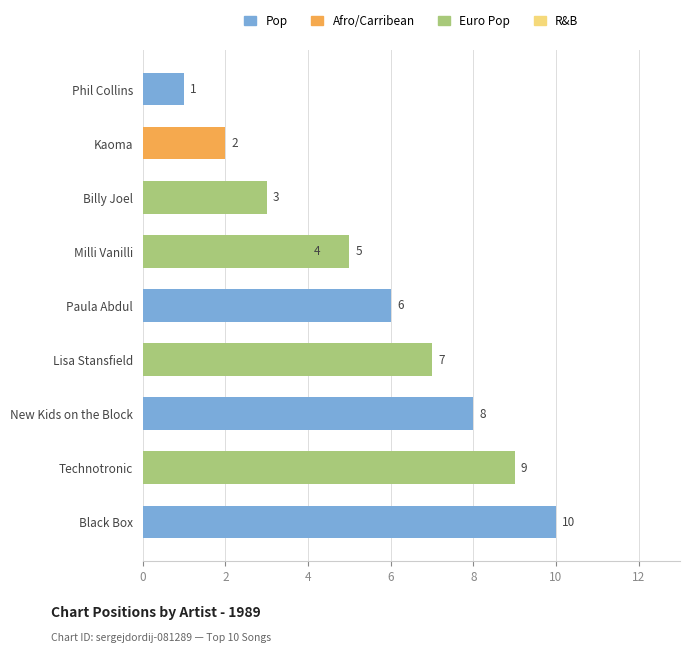

Reading right to left, what are all the values shown in this chart?

1	2	3	4	5	6	7	8	9	10